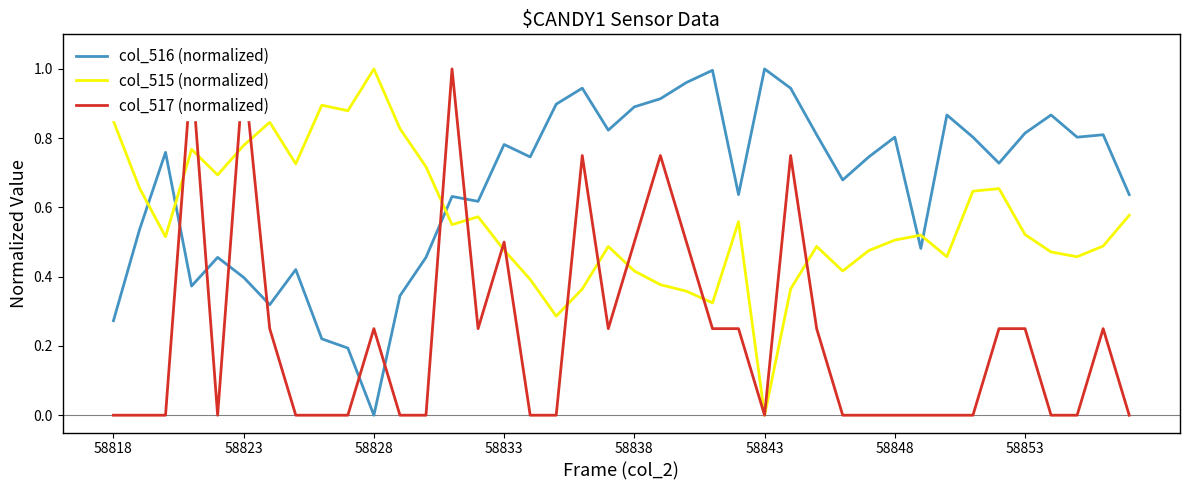

Which category has the lowest value in the col_516 (normalized) series?

58828